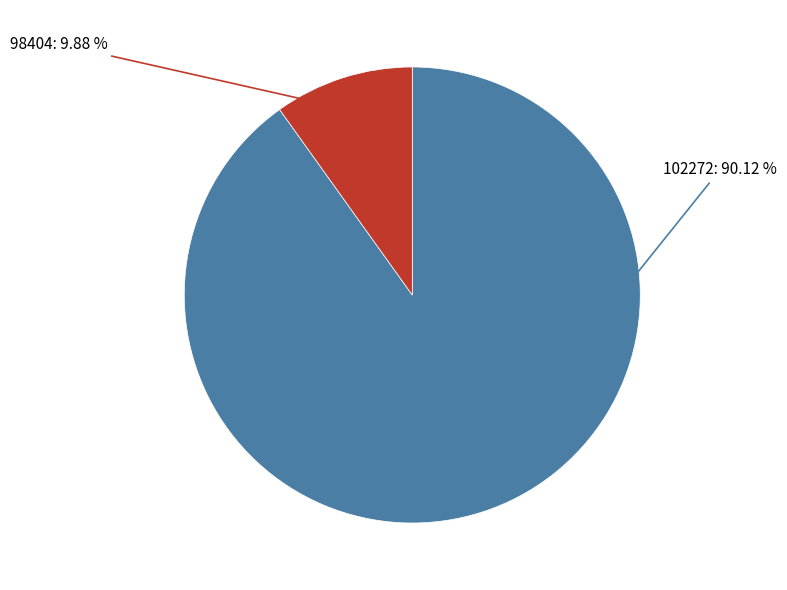

Count the number of slices in the pie.

2